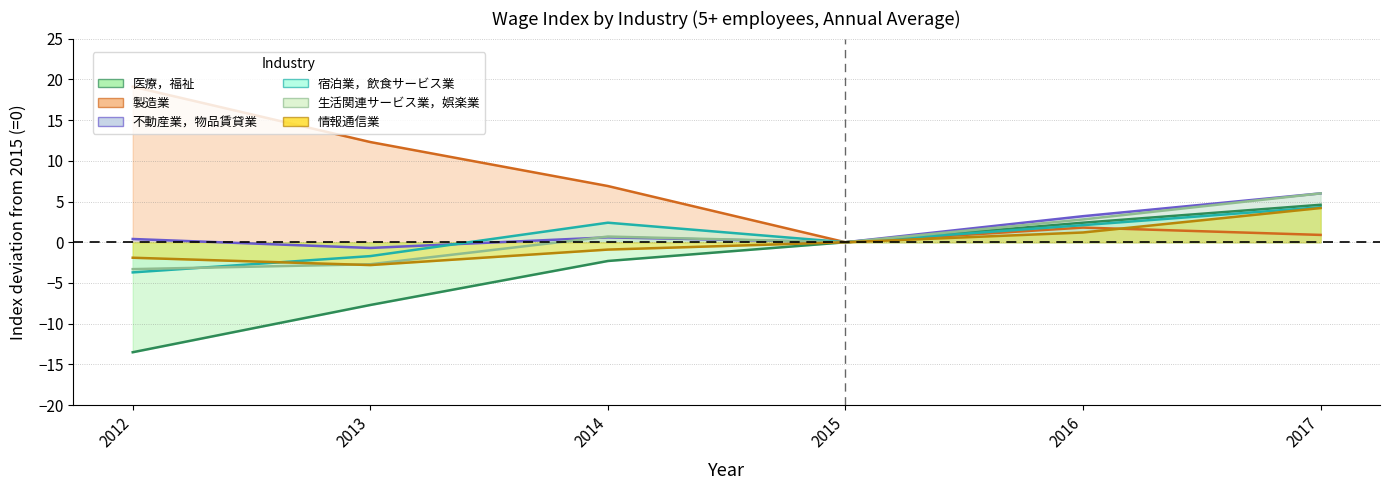

What are all the series names shown in the legend?

医療，福祉, 製造業, 不動産業，物品賃貸業, 宿泊業，飲食サービス業, 生活関連サービス業，娯楽業, 情報通信業